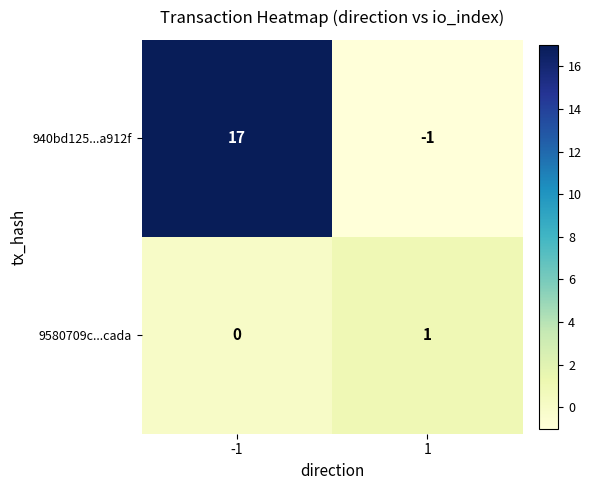

What is the average value of the 940bd125...a912f series?

8